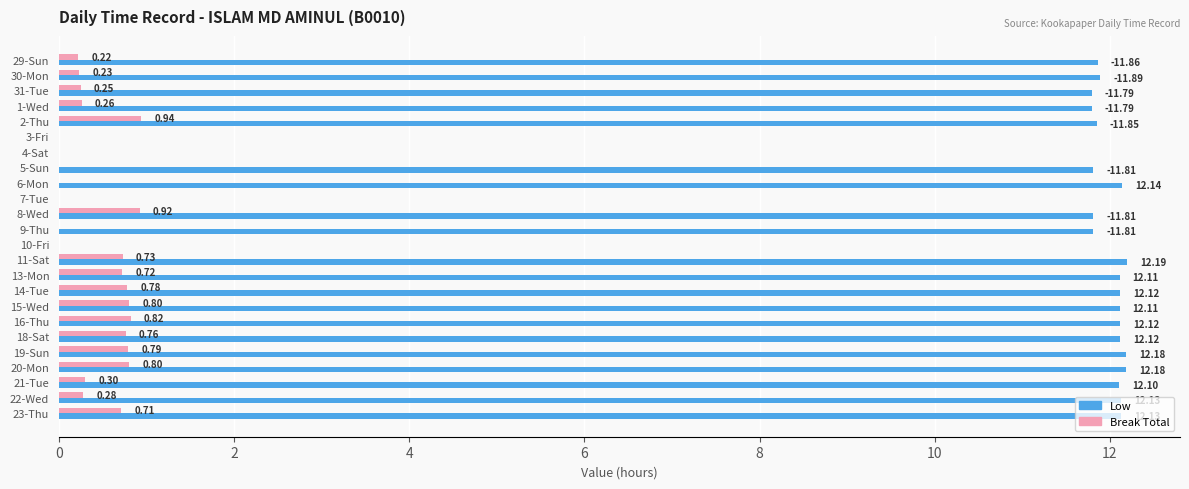

Is the value of Low at 10-Fri greater than the value of Break Total at 13-Mon?

No